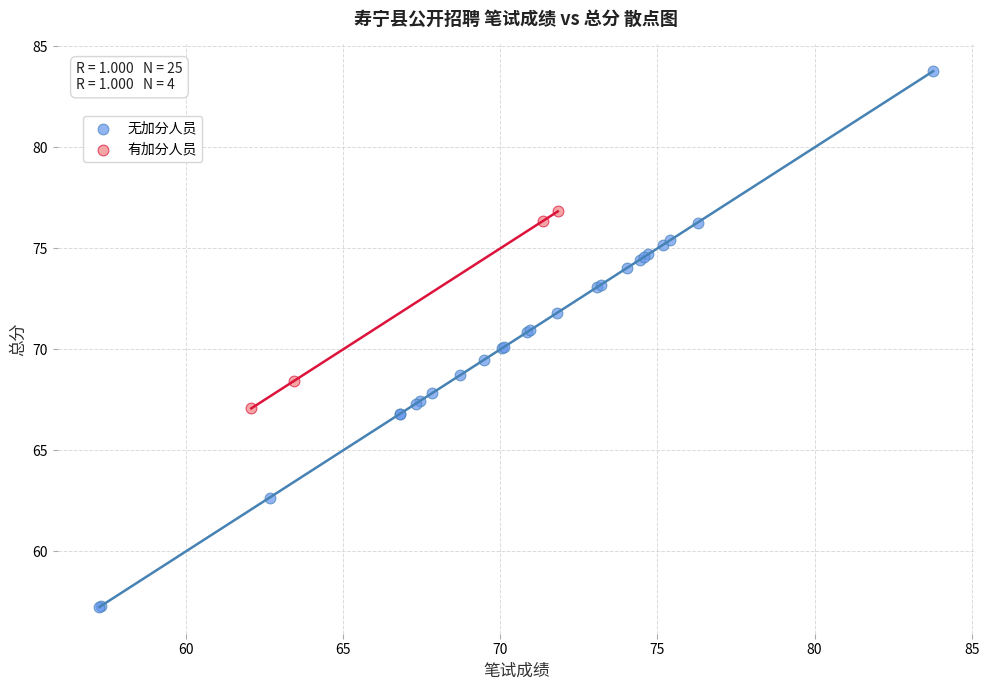

Which series contains the lowest Y value?

无加分人员